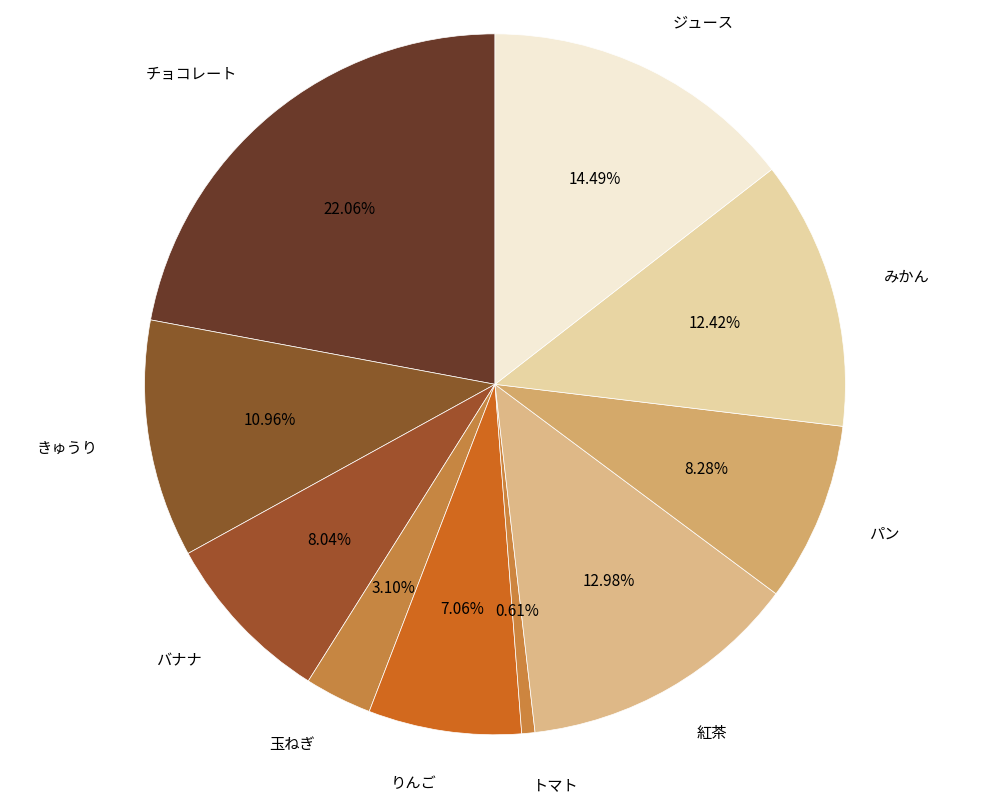

Approximately how many times larger is the value at りんご compared to チョコレート?

0.3